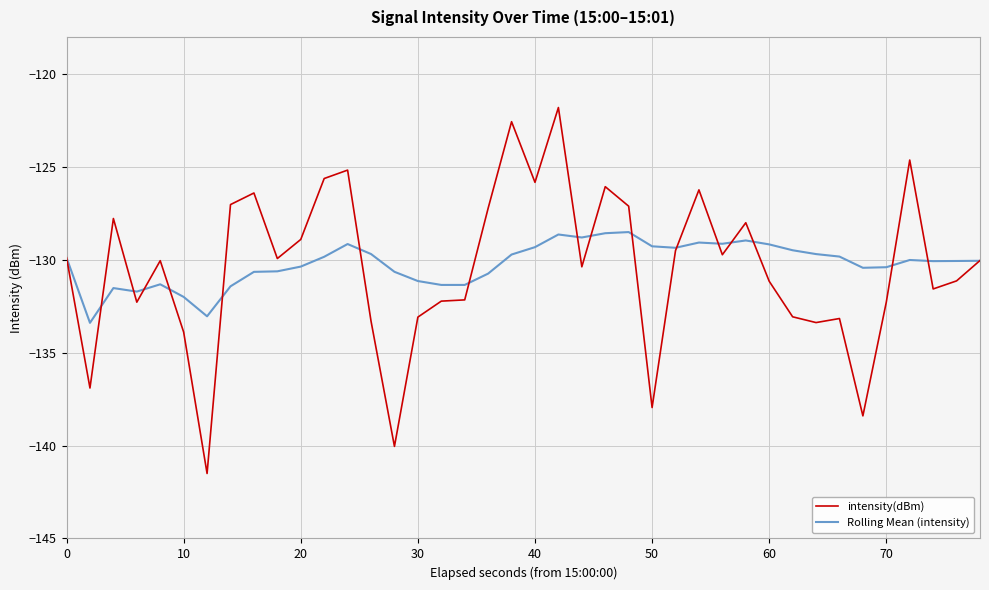

What is the lowest value of the Rolling Mean (intensity) series?

-133.4